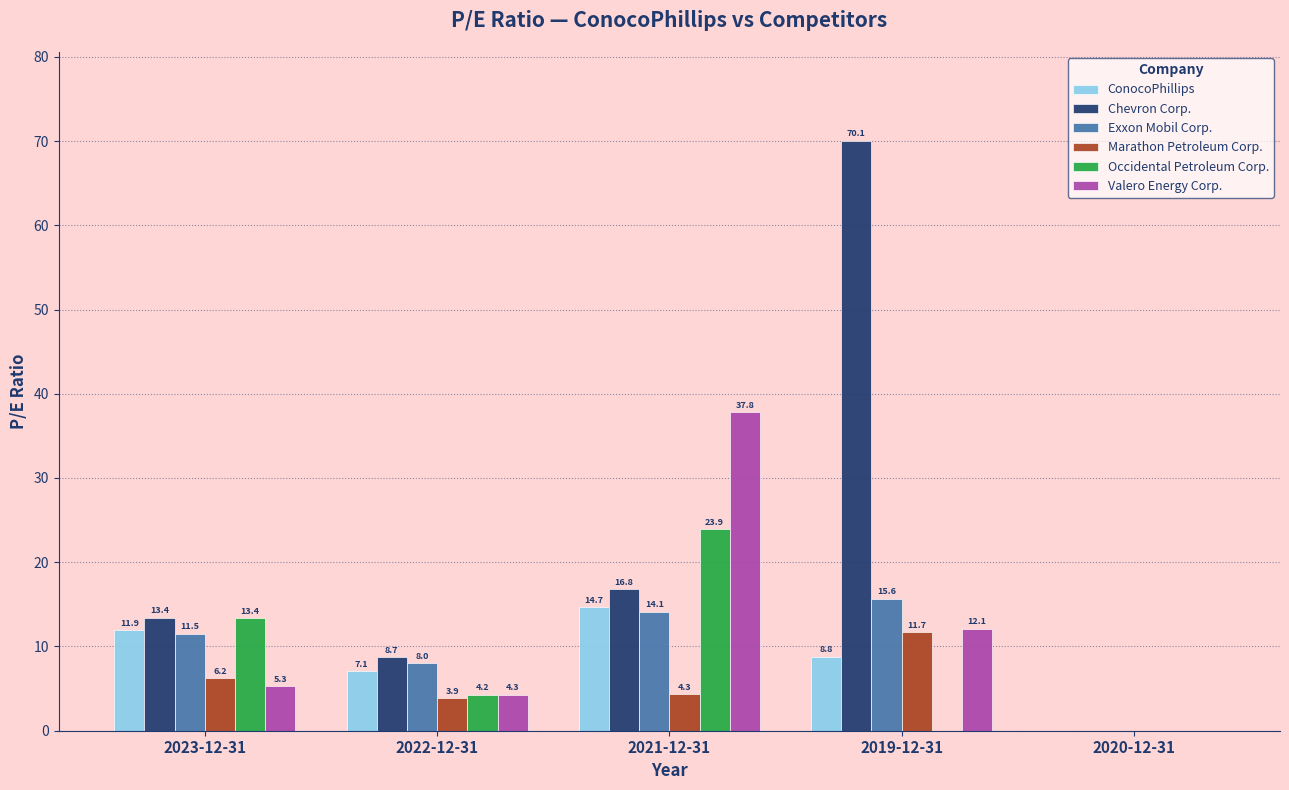

What is the sum of all Occidental Petroleum Corp. values?

41.5